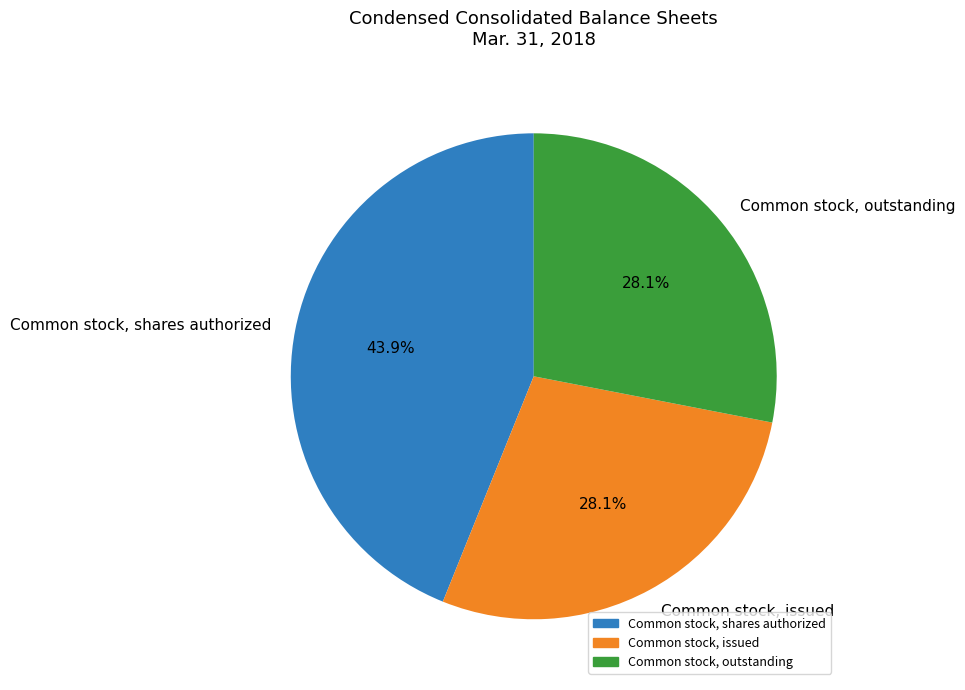

Does any single category account for the majority?

No